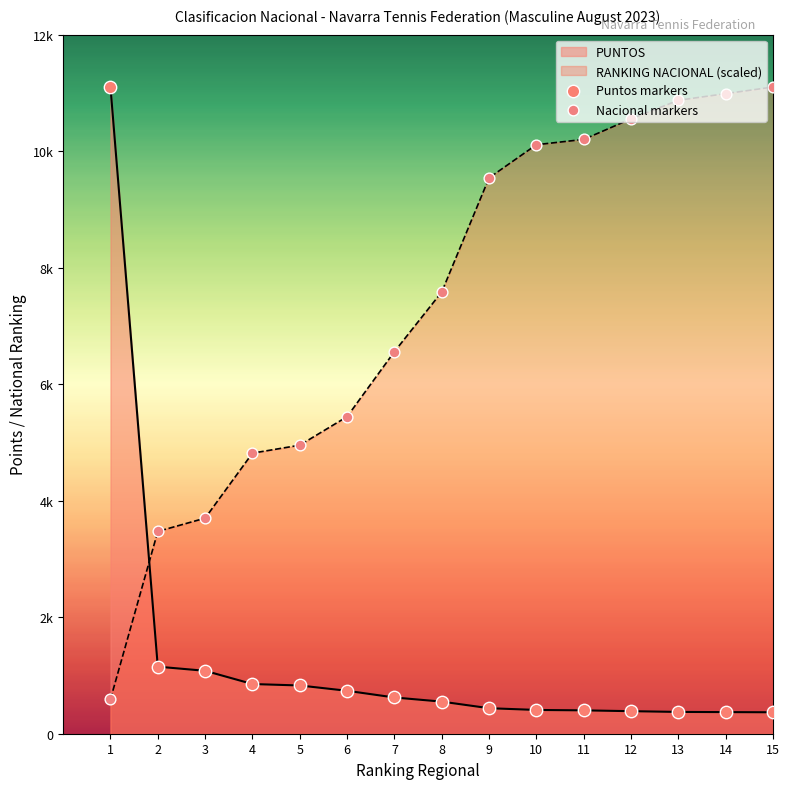

At how many categories does at least one series exceed 4609?

13